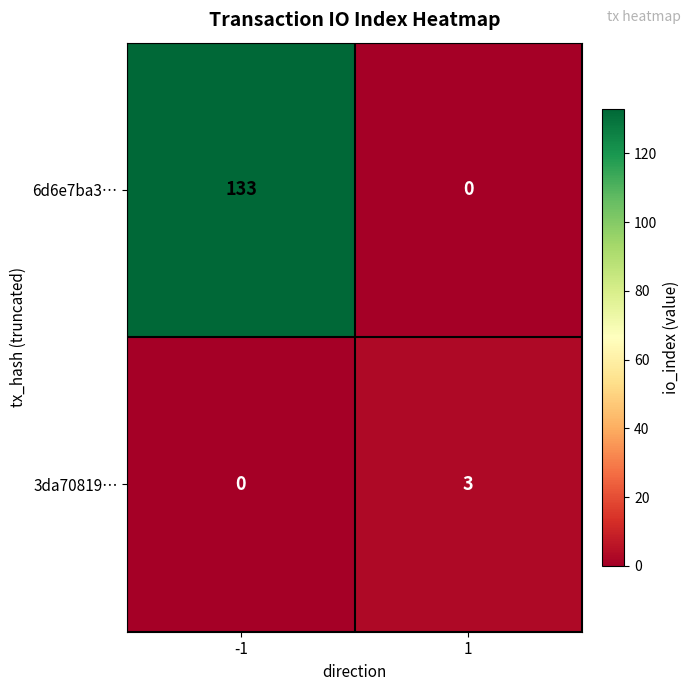

Which series has the largest range (max minus min)?

6d6e7ba3…